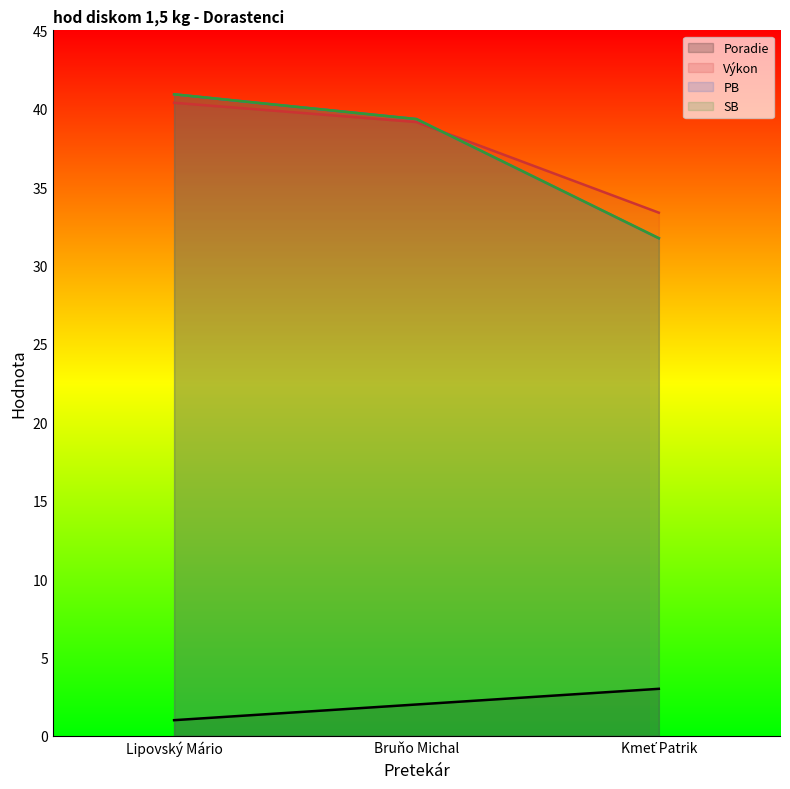

How many lines are shown in the chart?

4